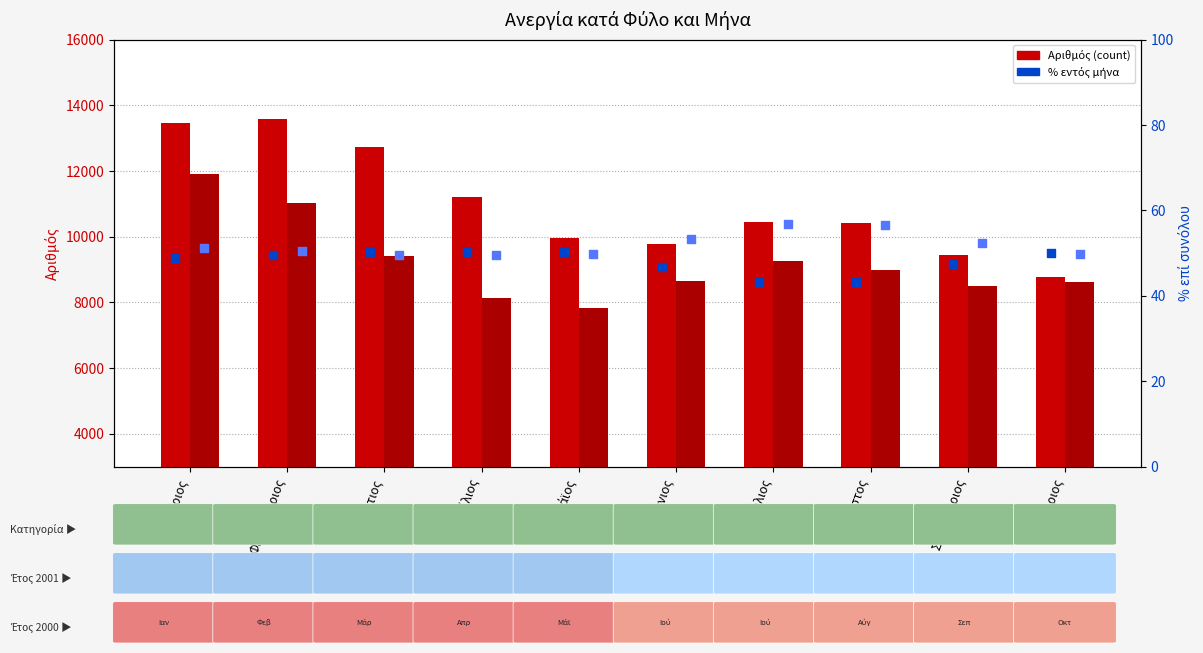

Which series has the widest spread of Y values?

Σύνολο 2000